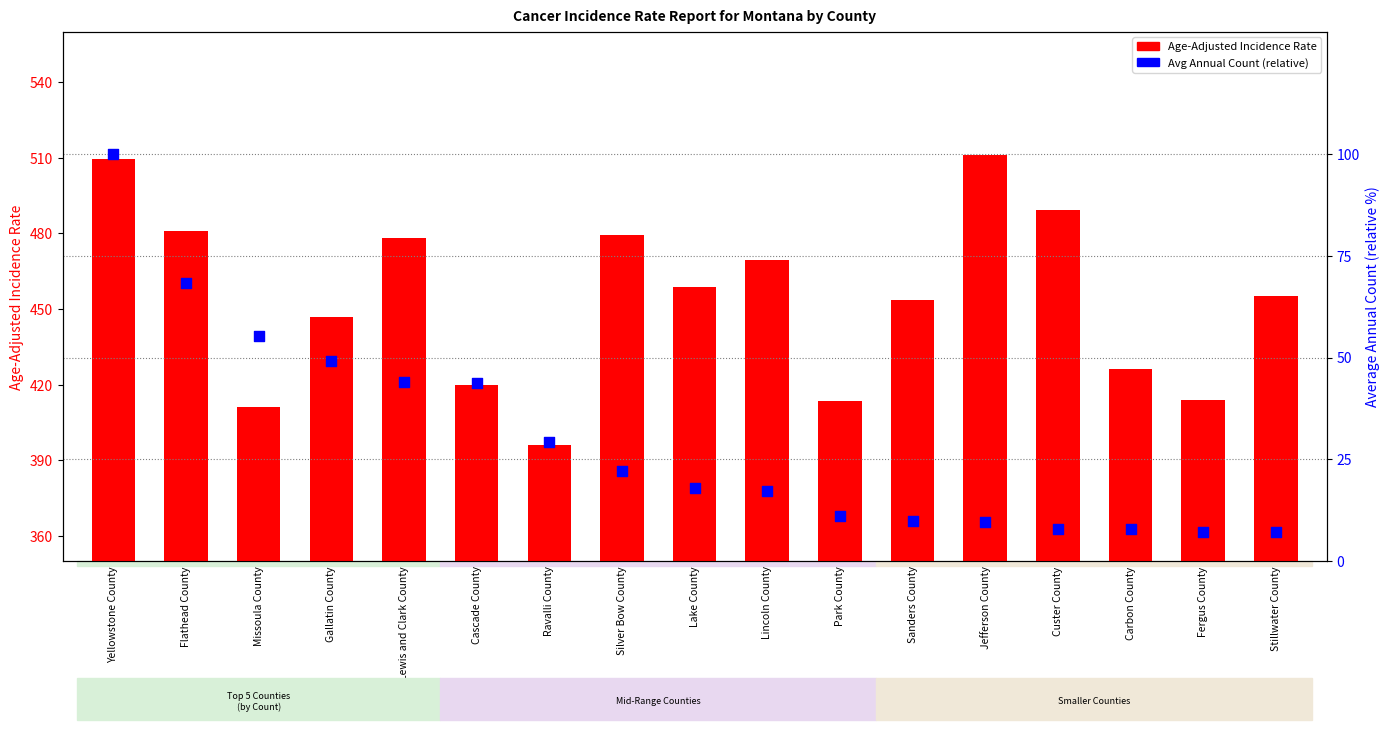

Which series has the widest spread of Y values?

Age-Adjusted Incidence Rate